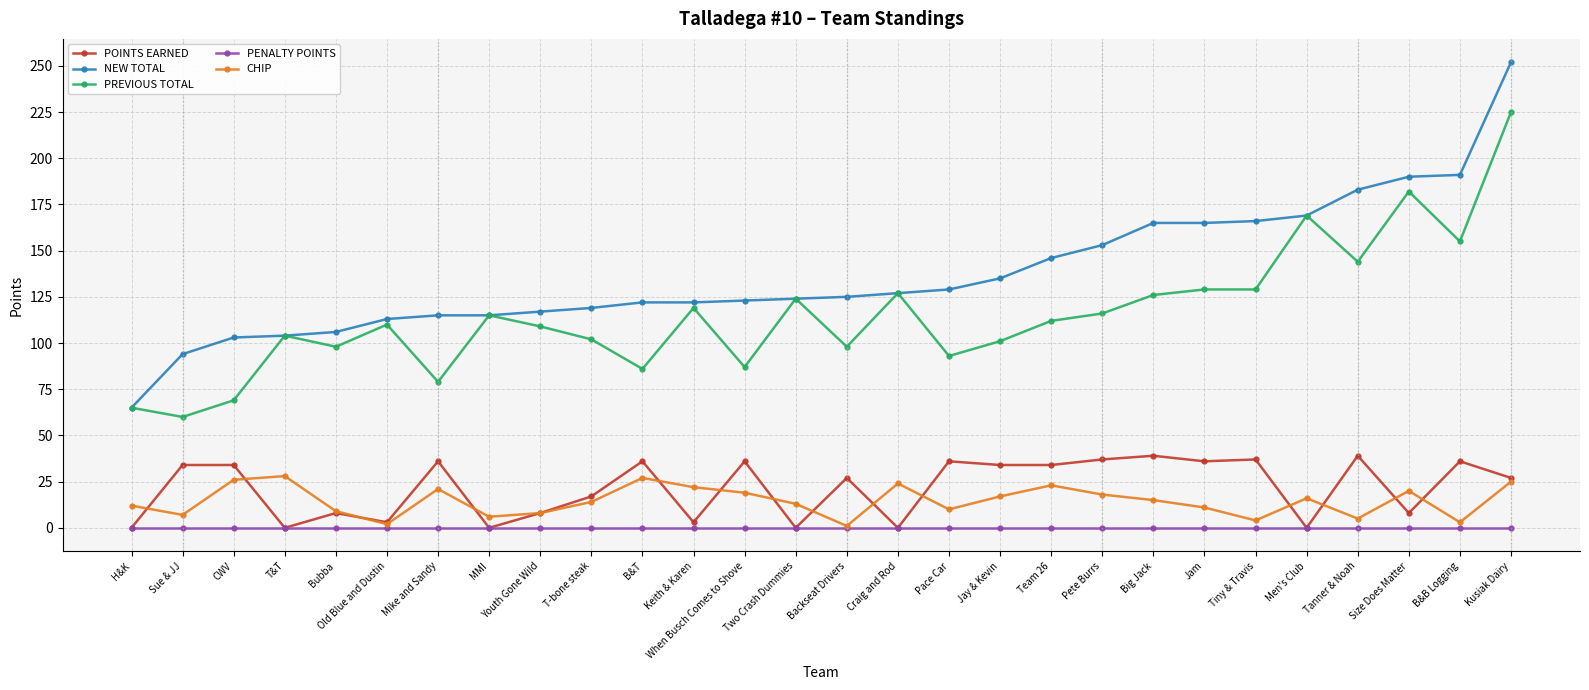

What is the spread (max minus min) of values at Backseat Drivers?

125